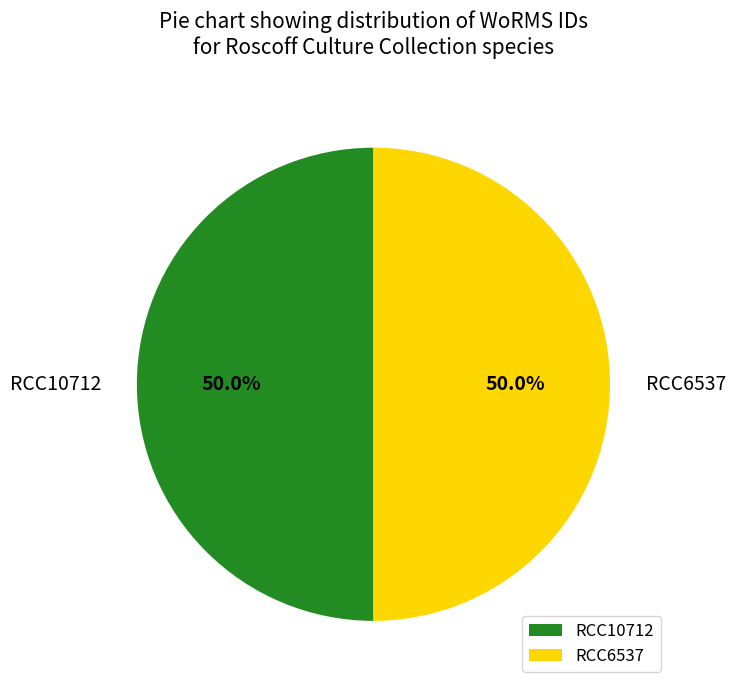

What is the ratio of the value at RCC6537 to the value at RCC10712?

1.0